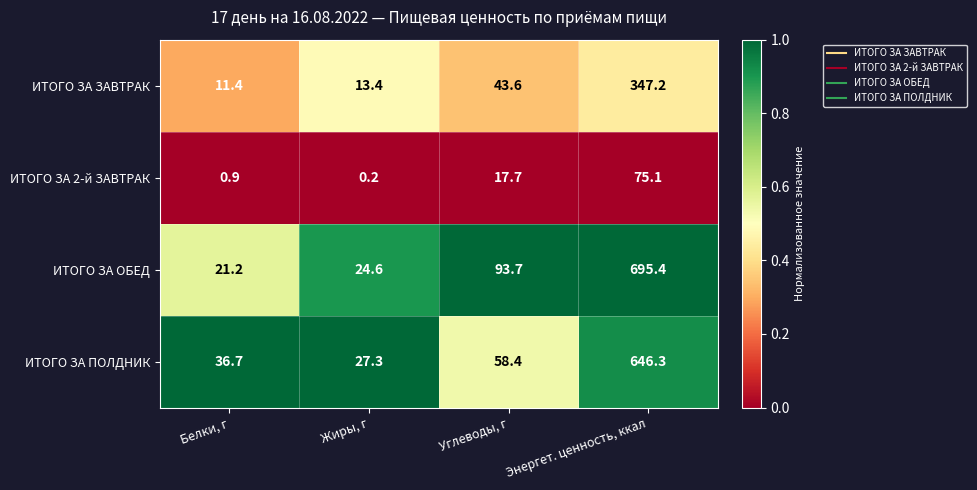

What is the total value across all series at Белки, г?

70.2